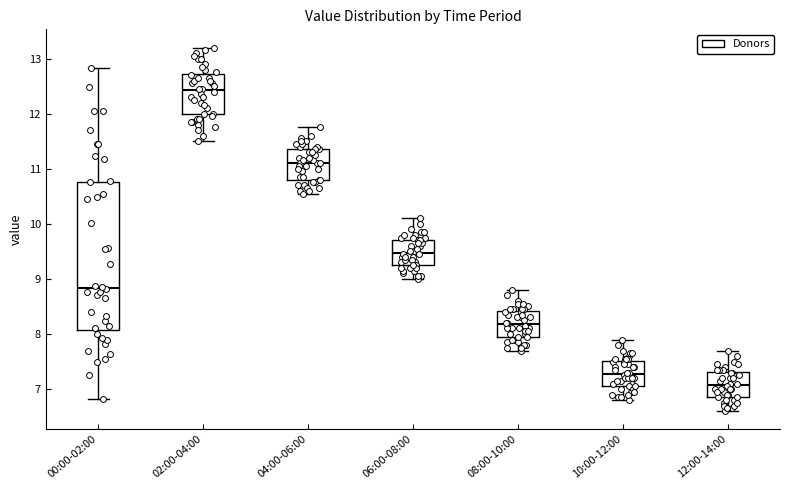

Where does the upper whisker of the box for 02:00-04:00 end on the y-axis? The values are not printed on the chart, so give them approximately, as read against the axis.

13.2